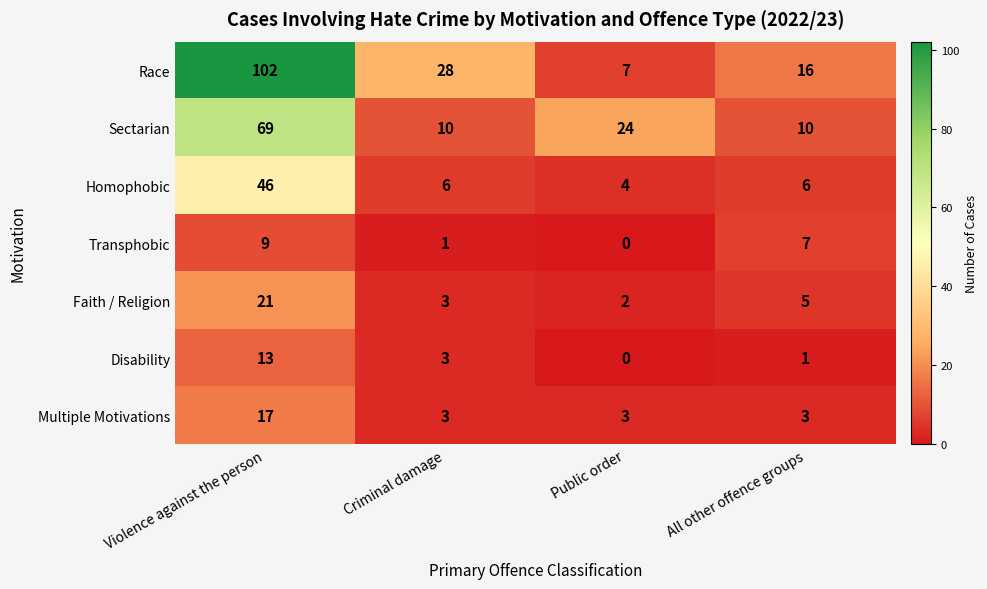

Rank the series by their maximum value, from highest to lowest.

Race, Sectarian, Homophobic, Faith / Religion, Multiple Motivations, Disability, Transphobic